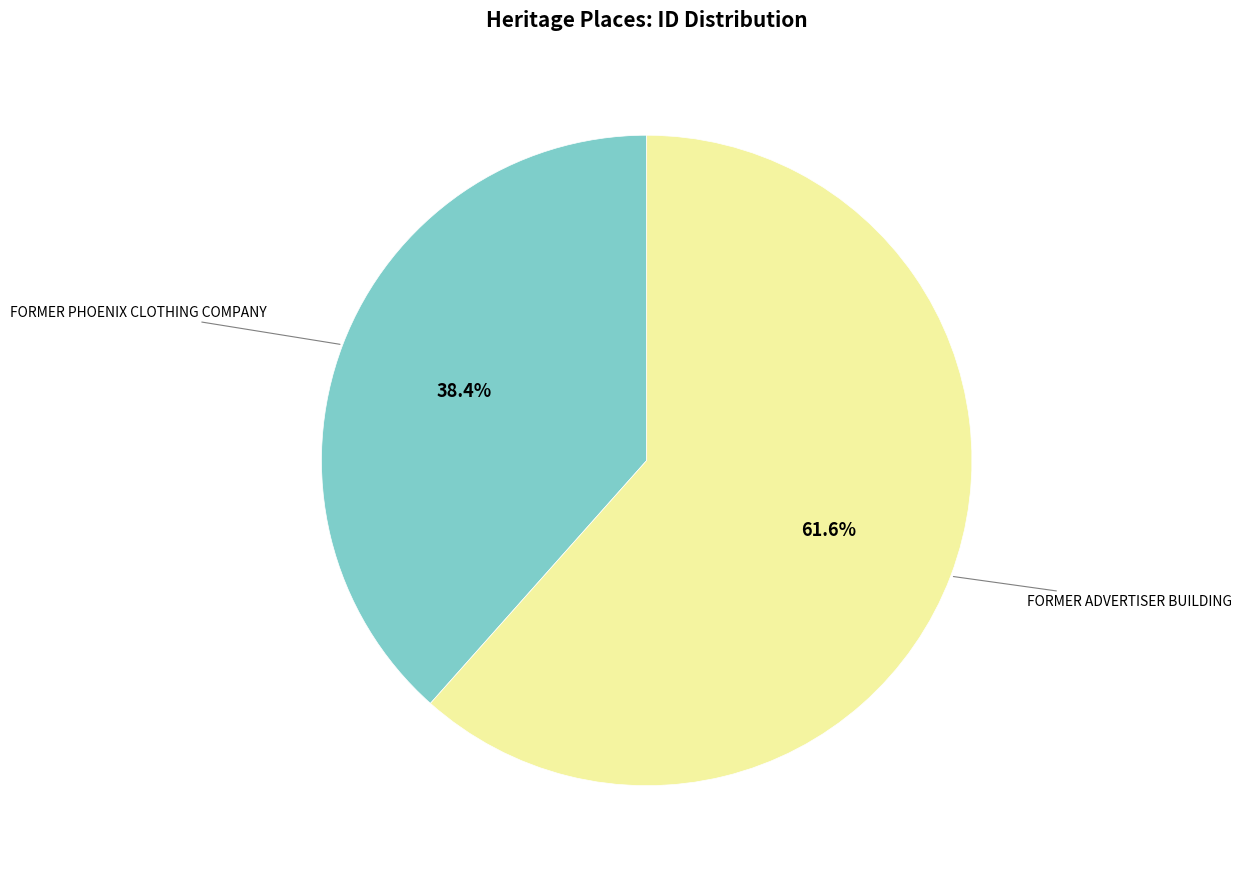

Does any single category account for the majority?

Yes